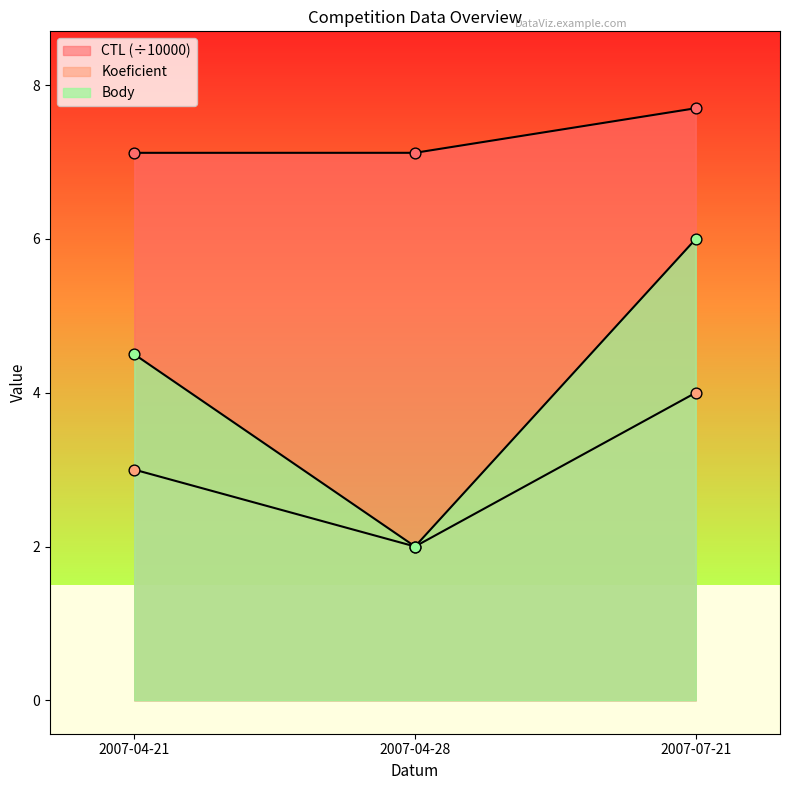

What is the total value across all series at 2007-07-21?

17.7